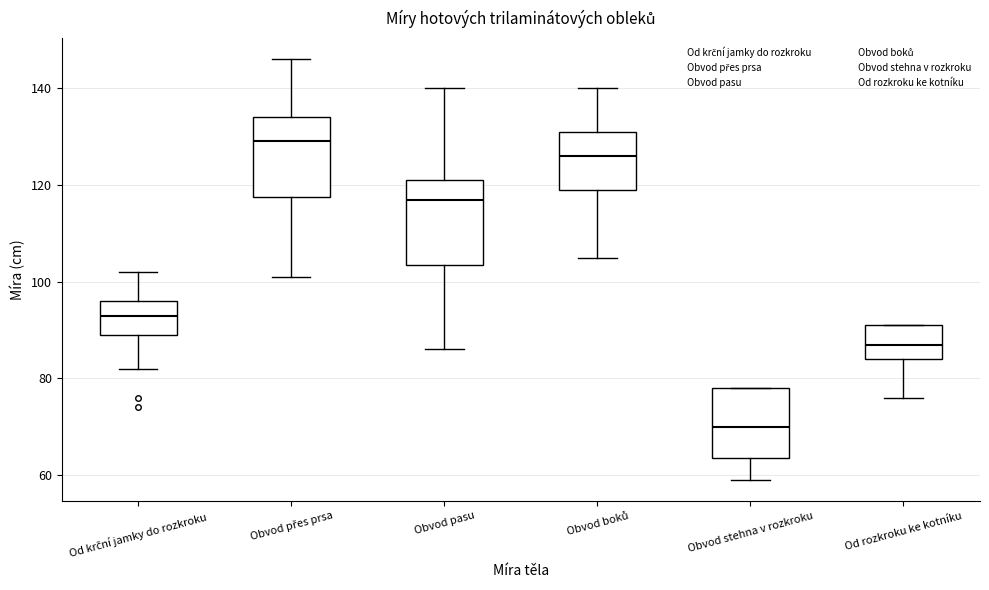

Which box has the highest median line?

Obvod přes prsa